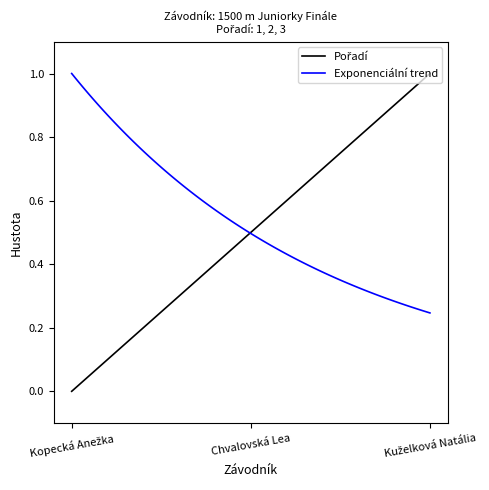

What is the label of the 1st point from the right?

Kuželková Natália